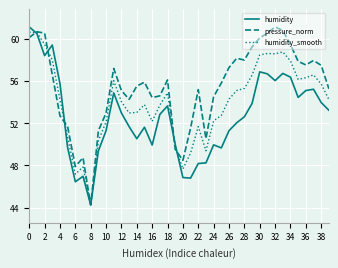

Rank the series by their average value, from lowest to highest.

humidity, humidity_smooth, pressure_norm